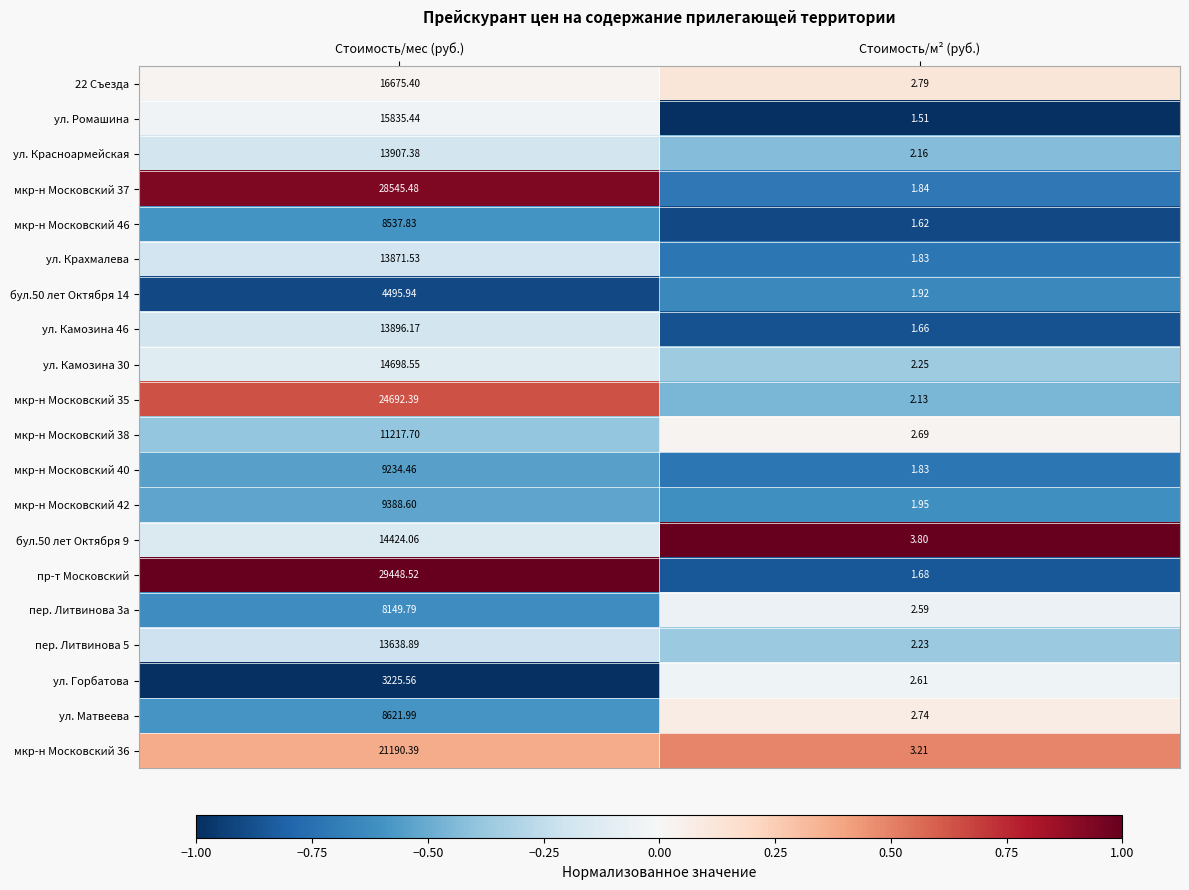

Which category has the highest value in the мкр-н Московский 40 series?

Стоимость/мес (руб.)